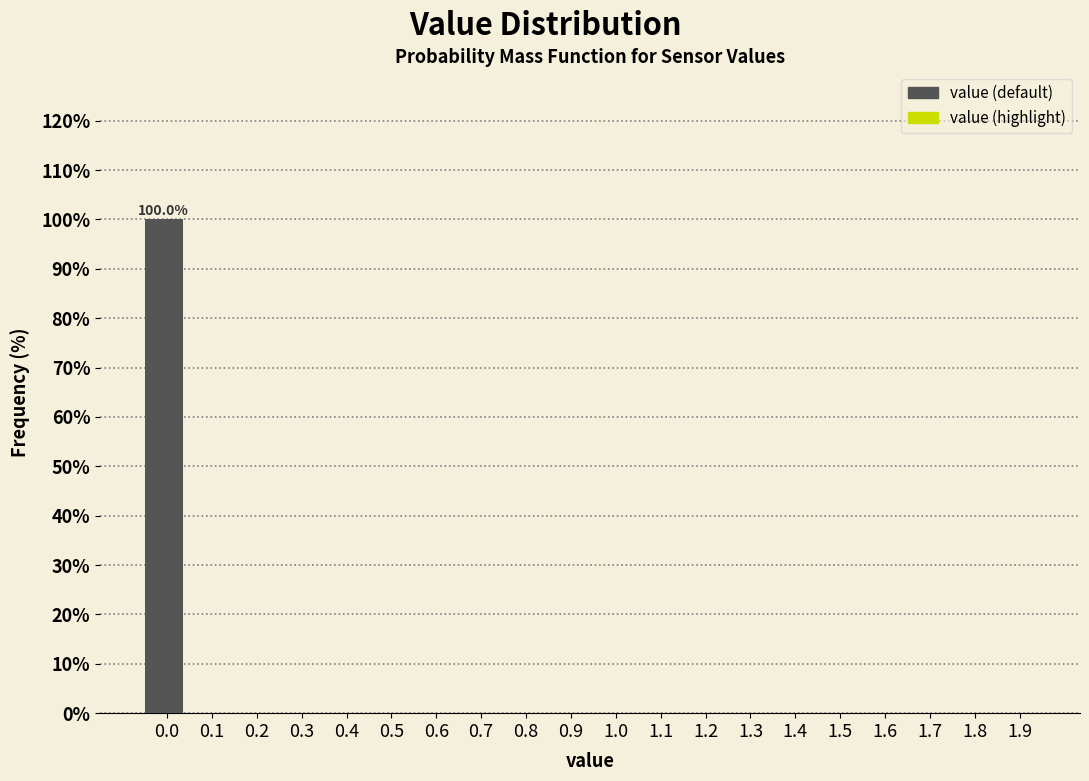

Reading left to right, what are all the values shown in this chart?

0.0=100	0.2=0	0.4=0	0.6=0	0.8=0	1.0=0	1.2=0	1.4=0	1.6=0	1.8=0